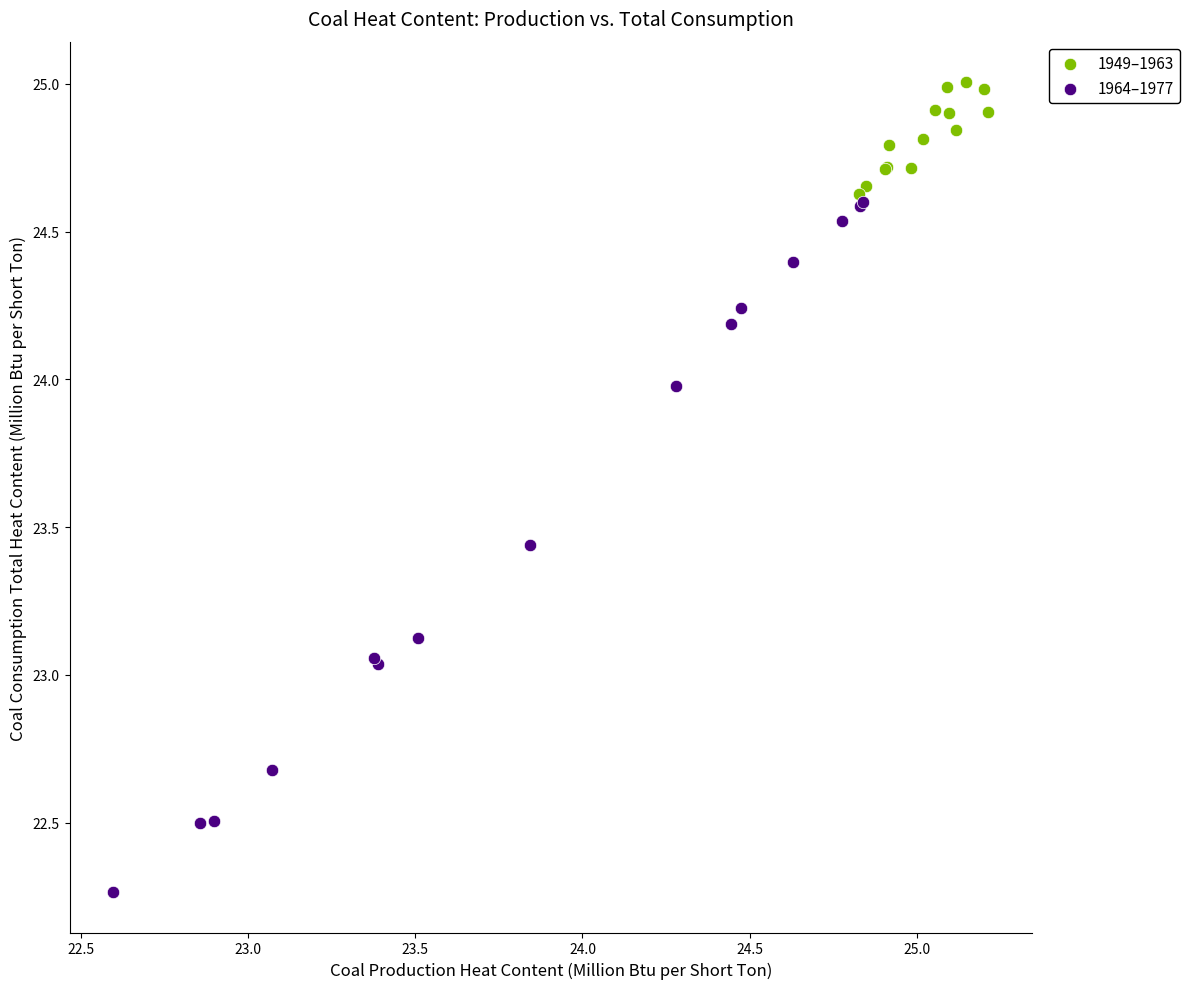

Which series has the largest Y range (max minus min)?

1964–1977